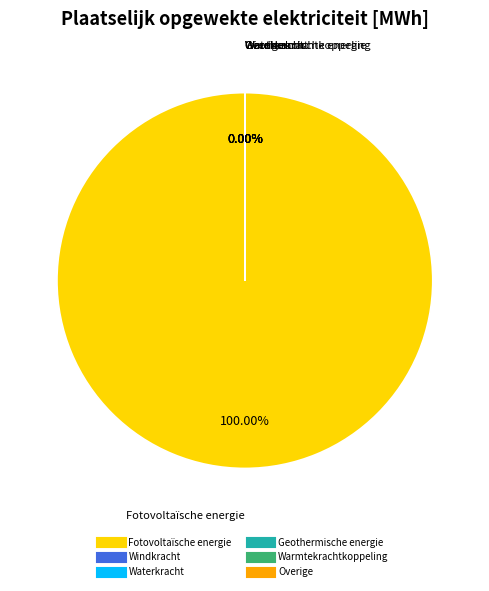

Which slice is the largest?

Fotovoltaïsche energie